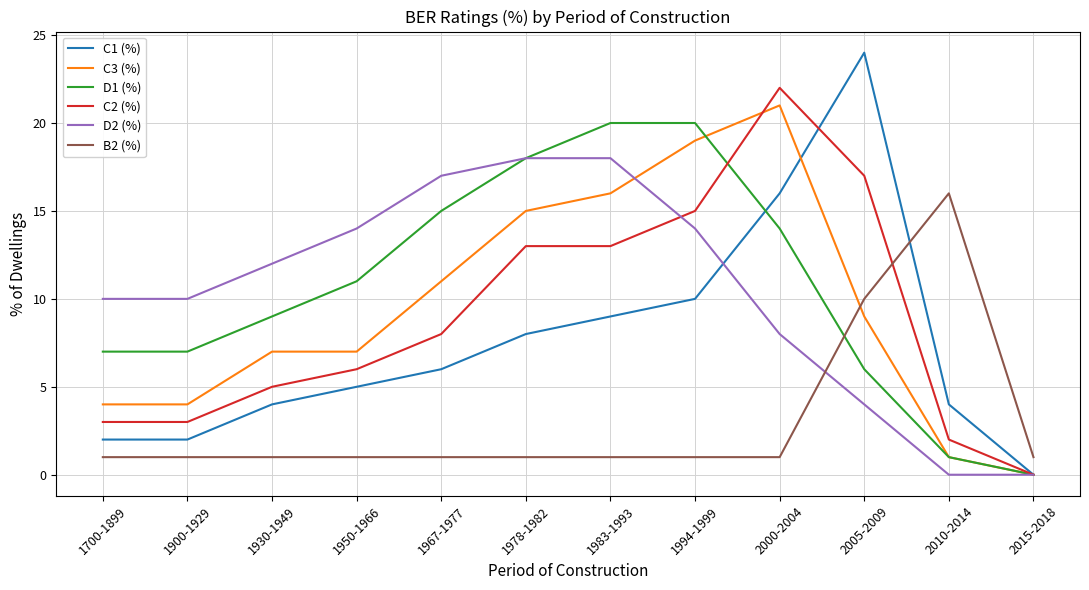

How many lines are shown in the chart?

6